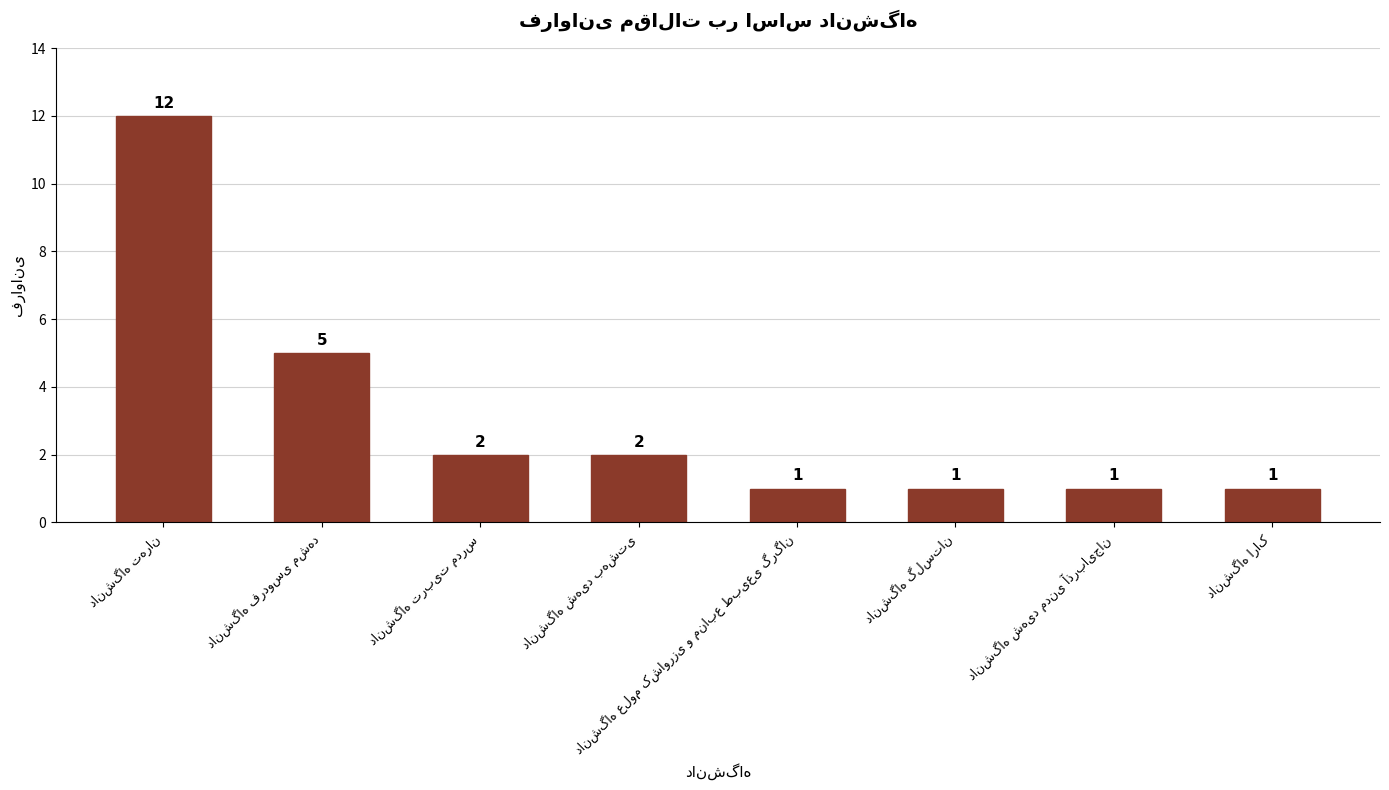

What is the maximum value shown in the chart?

12